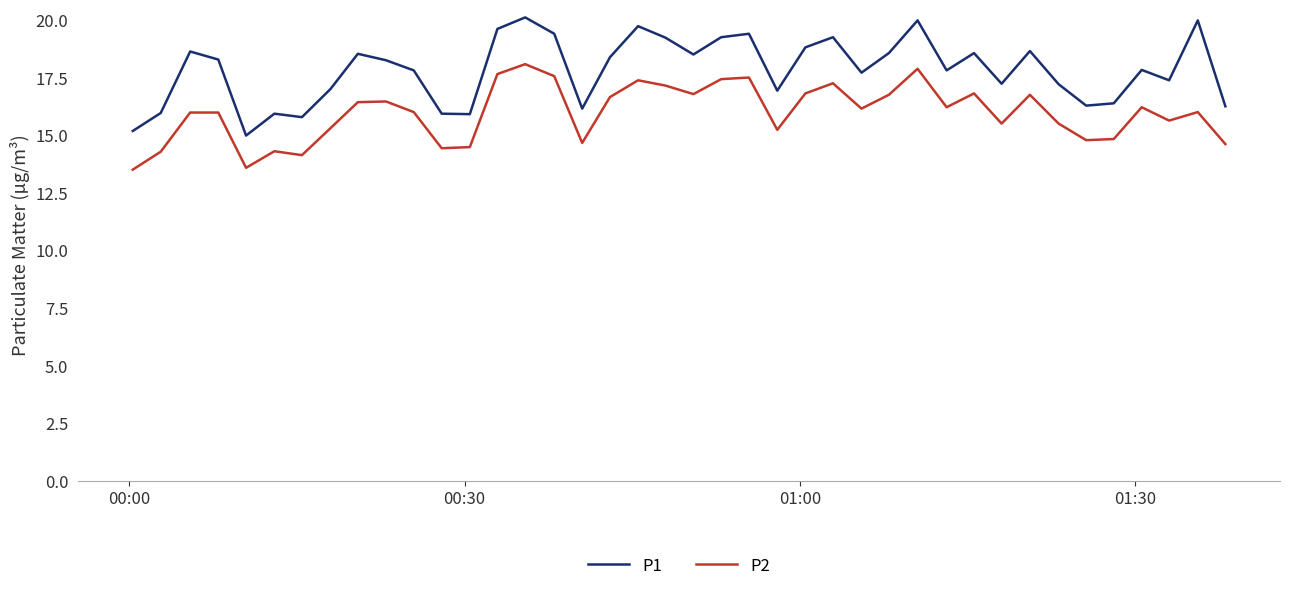

Which series has the largest total across all categories?

P1